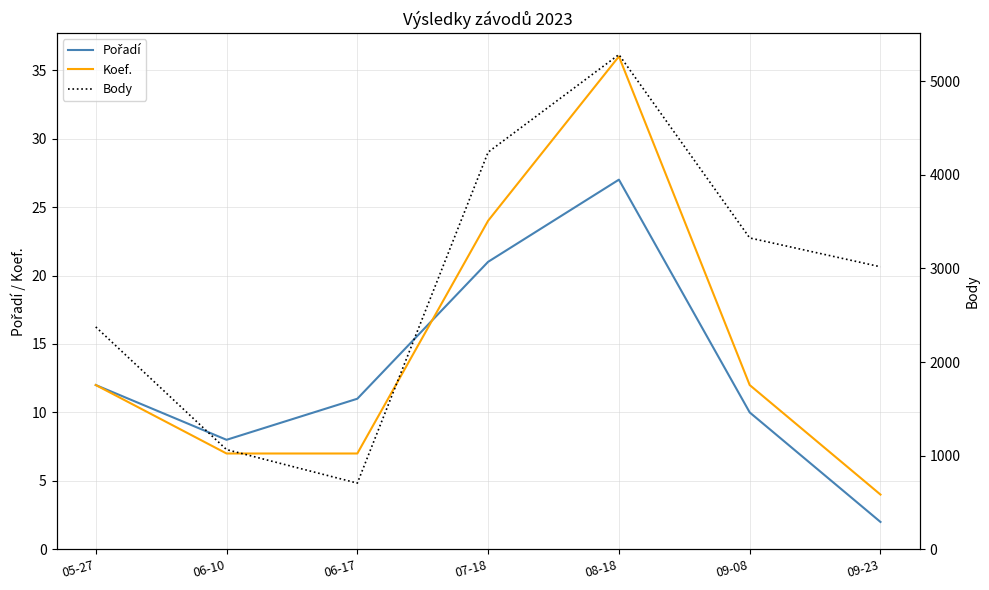

In Body, how many points are lower than both neighbors (excluding endpoints)?

1